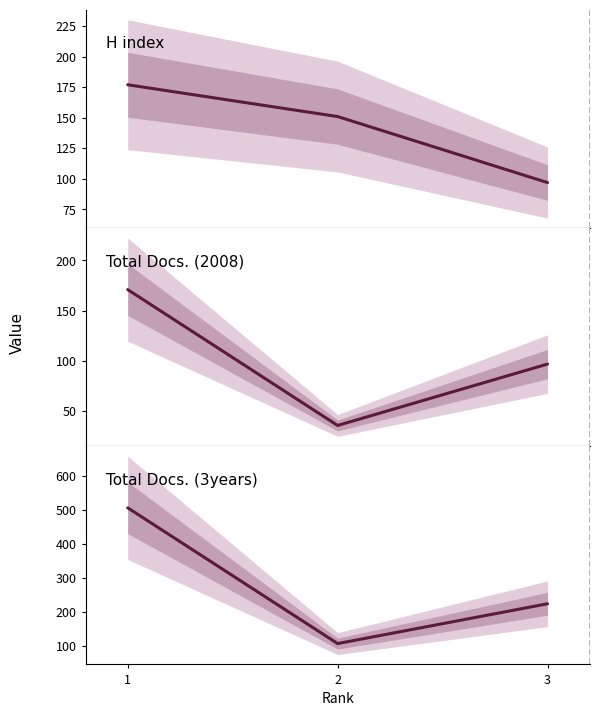

How many values in the Total Docs. (2008) series exceed 97?

1